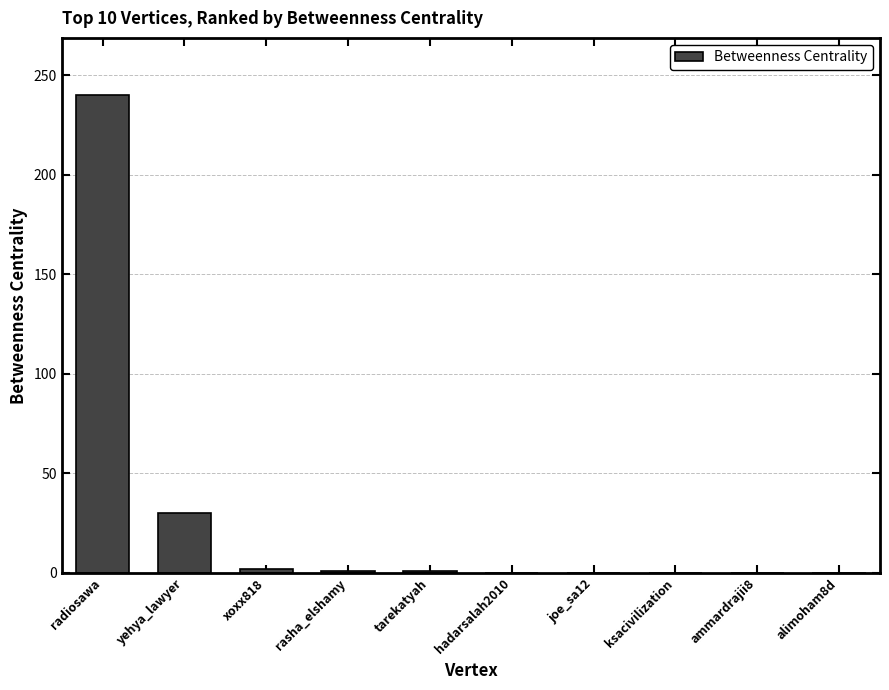

What is the sum of the values at xoxx818 and rasha_elshamy?

3